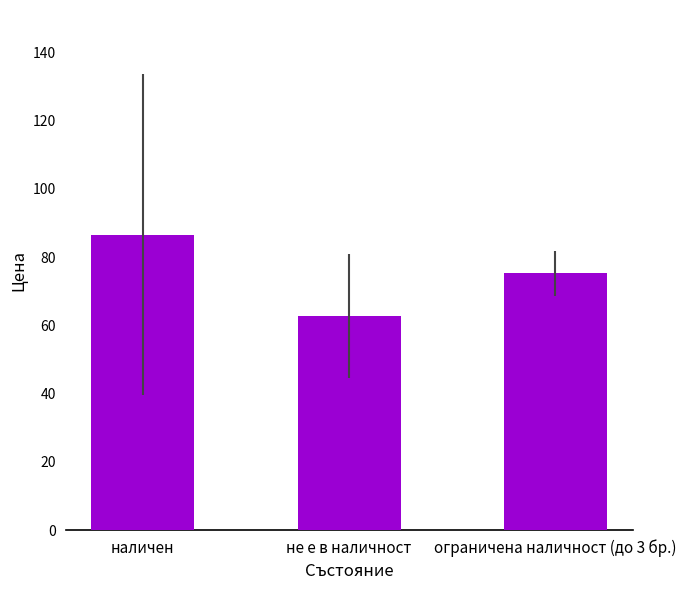

What is the label of the 3rd bar from the left?

ограничена наличност (до 3 бр.)